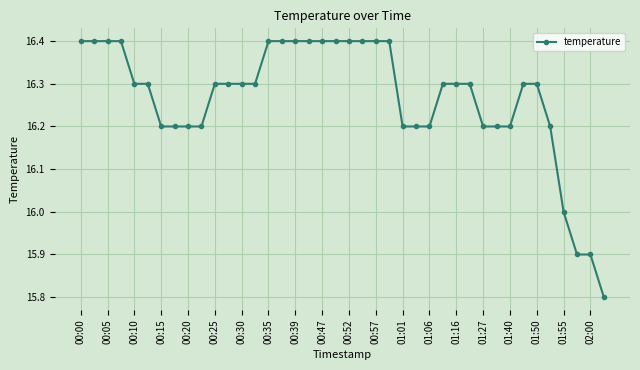

What is the difference between the maximum and minimum values?

0.6